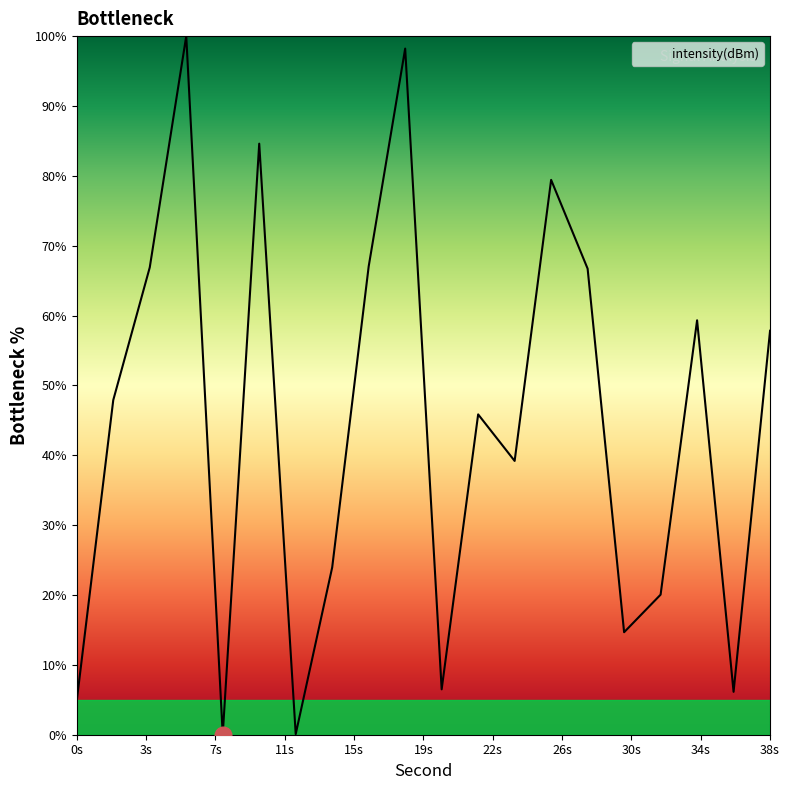

What is the greatest value displayed?

100.0